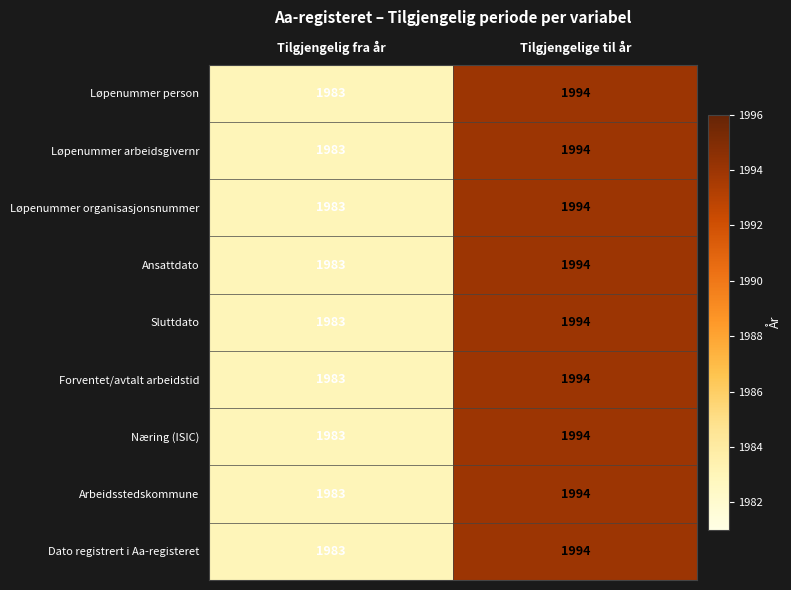

What is the difference between the Ansattdato values at Tilgjengelig fra år and Tilgjengelige til år?

11